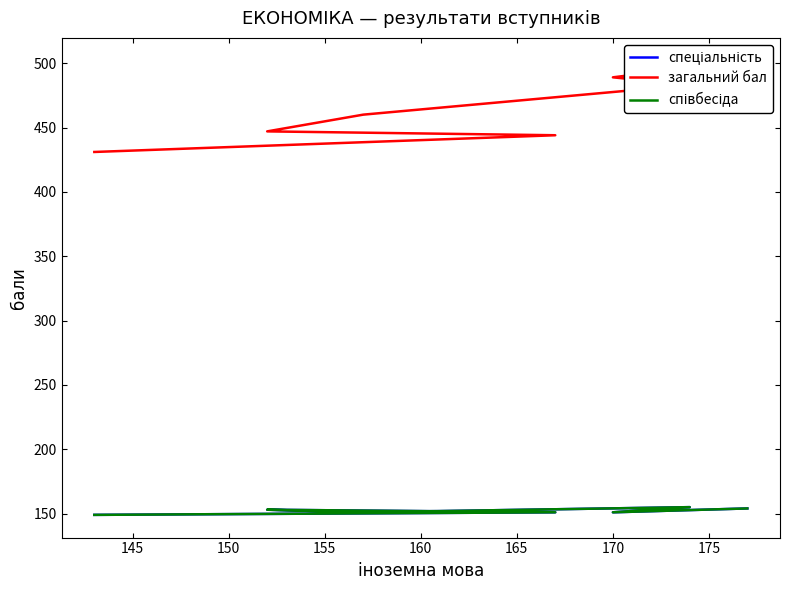

The value of спеціальність at 140 is 267. True or false?

False